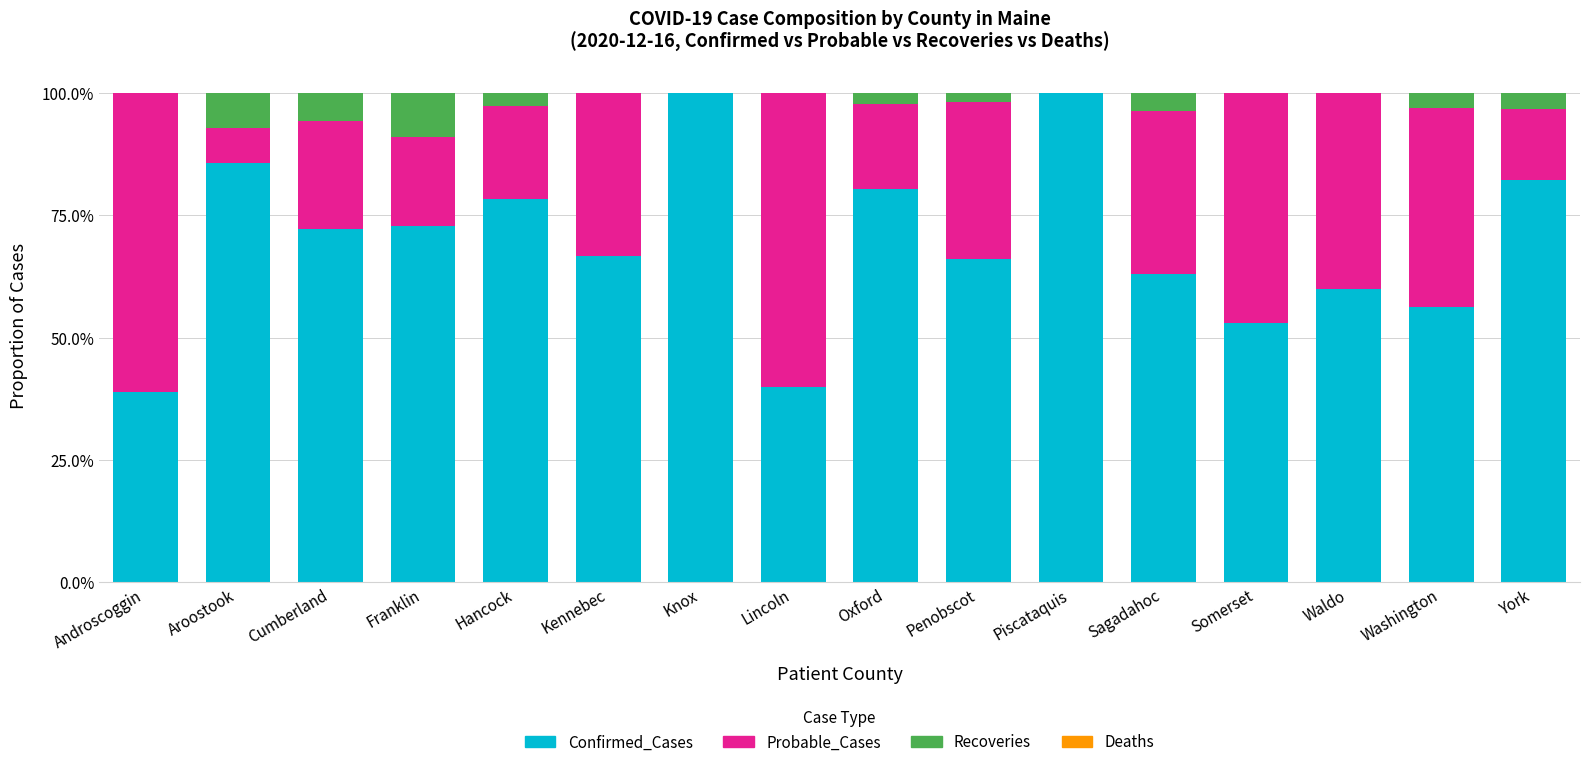

Rank the series at Franklin from lowest to highest value.

Deaths, Recoveries, Probable_Cases, Confirmed_Cases